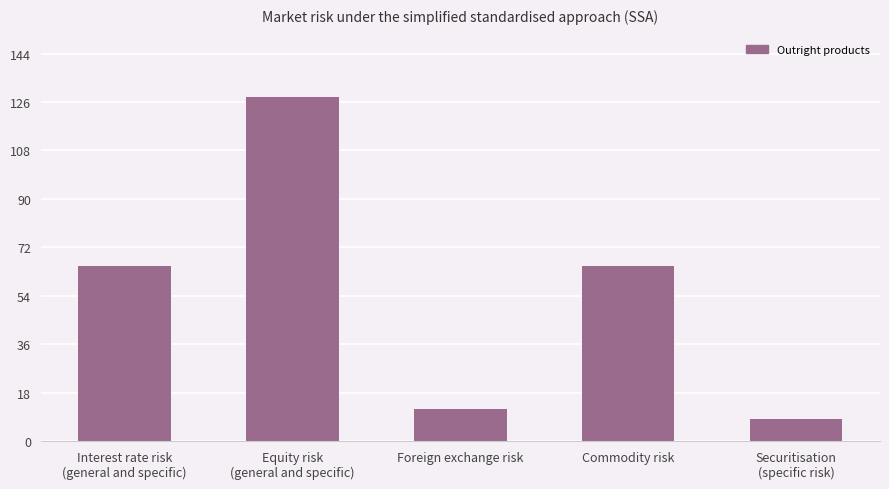

Which label corresponds to the largest value in the chart?

Equity risk
(general and specific)